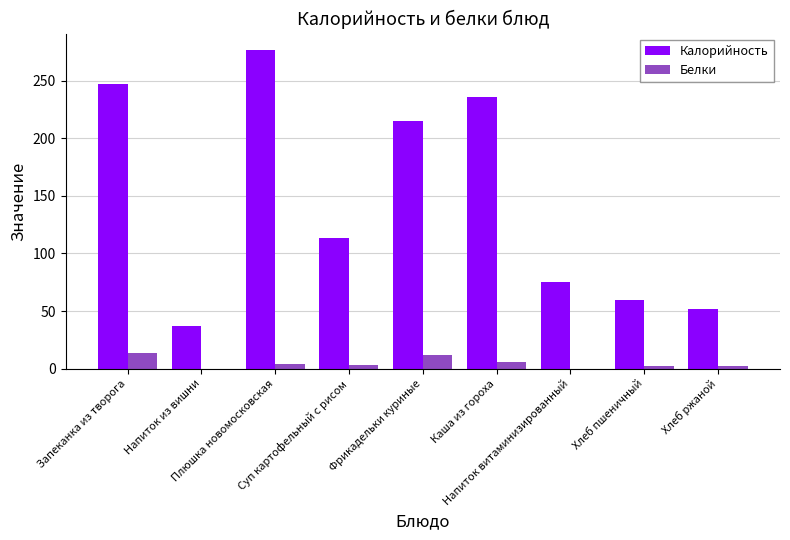

What is the sum of all Калорийность values?

1312